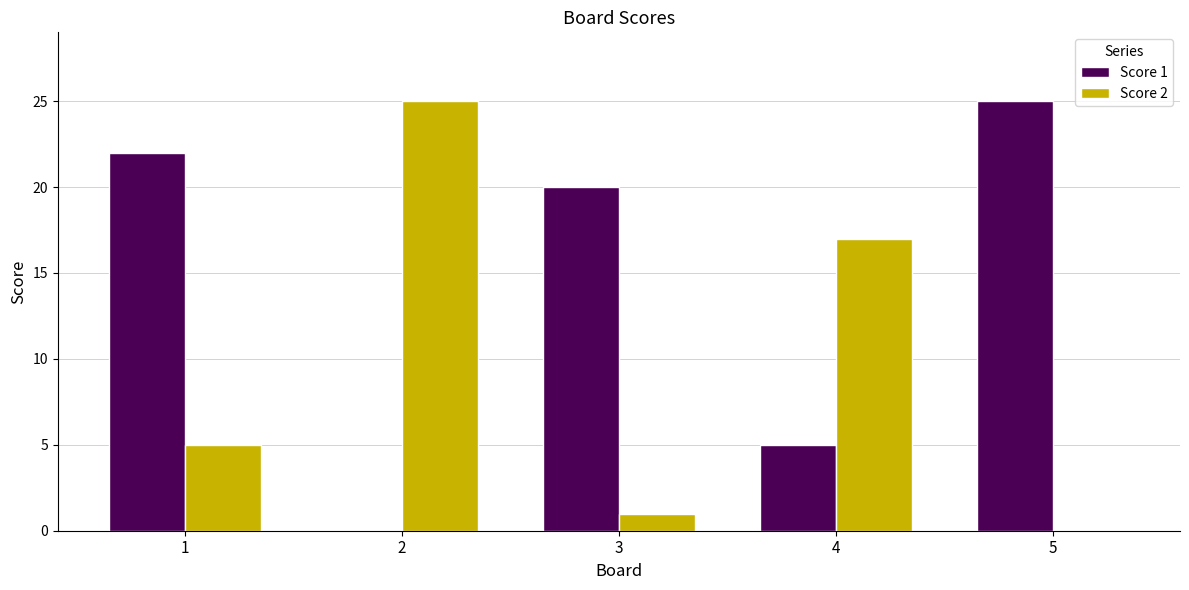

Reading left to right, extract all data points from this chart.

Score 1: 1=22	2=0	3=20	4=5	5=25
Score 2: 1=5	2=25	3=1	4=17	5=0